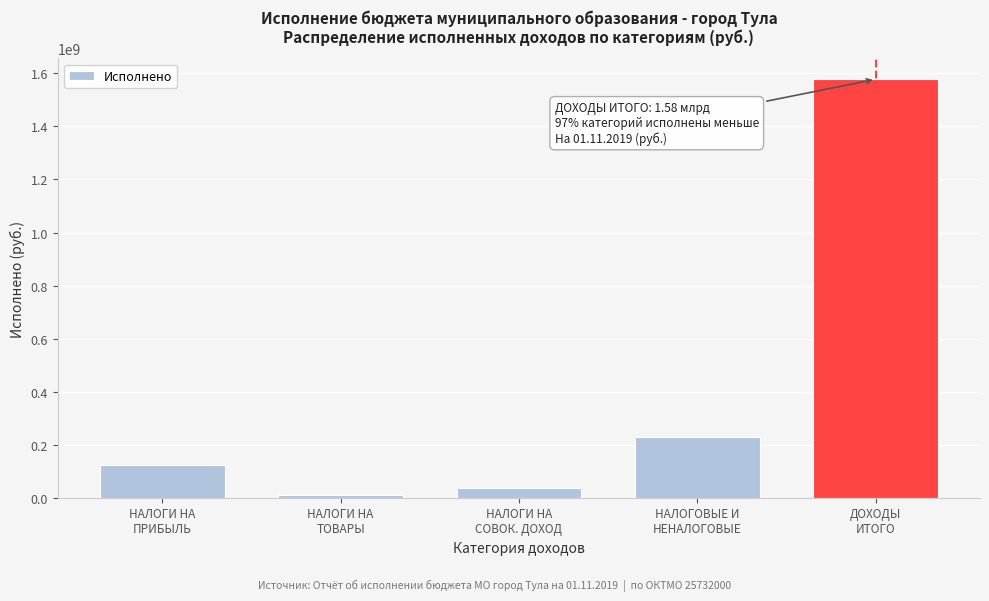

Reading left to right, what are all the values shown in this chart?

123001795.7	11116640.7	37663414.5	227898274.8	1577752702.3